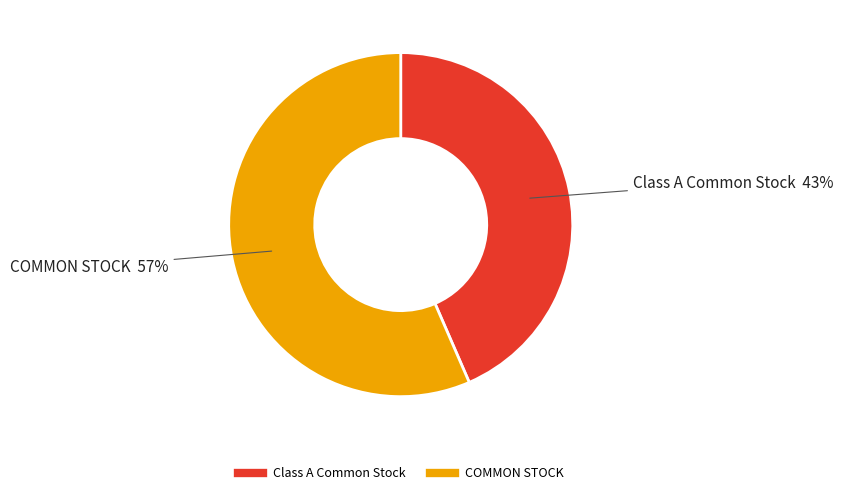

To the nearest percent, what is the average slice percentage?

50%